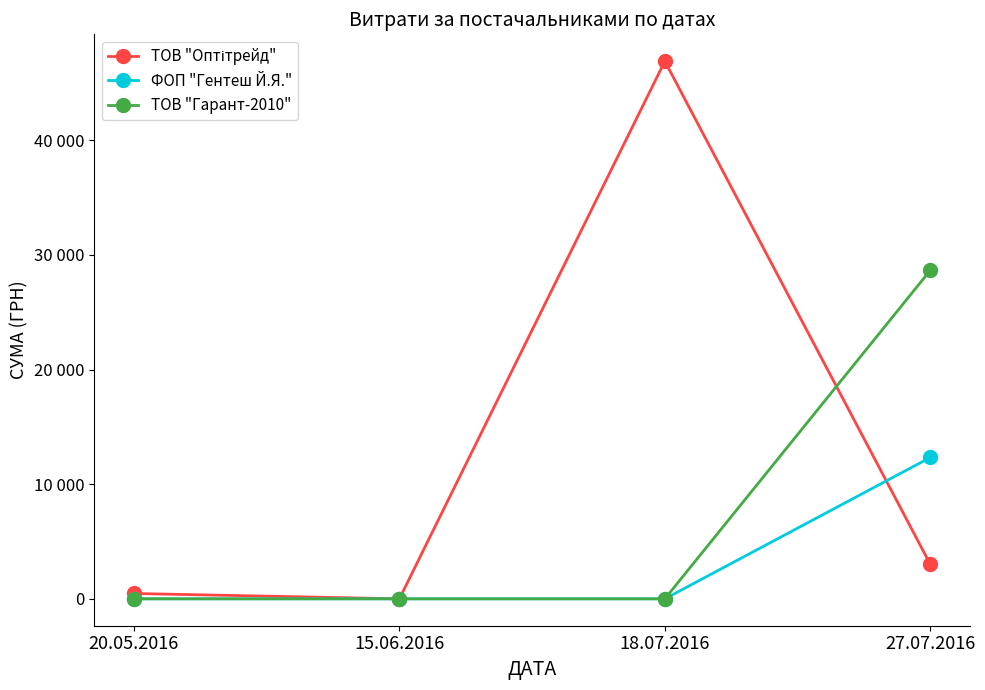

What is the difference between the maximum and minimum values in the ТОВ "Оптітрейд" series?

46904